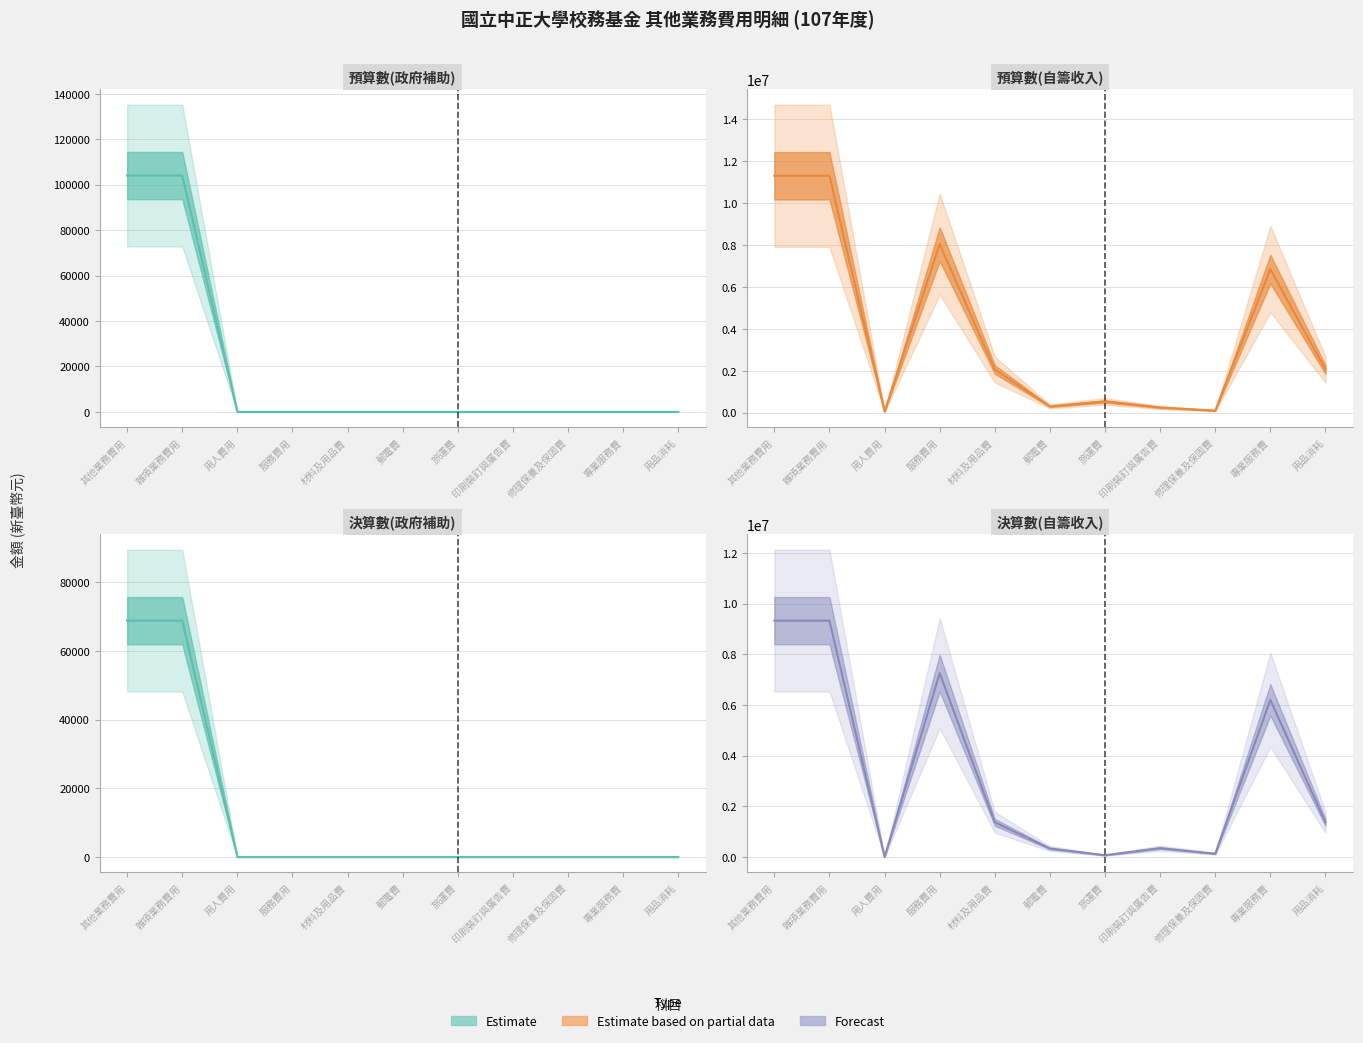

Reading left to right, extract all data points from this chart.

預算數(政府補助) 中線: 104000	104000	0	0	0	0	0	0	0	0	0
預算數(自籌收入) 中線: 11296000	11296000	60000	8036000	2060000	300000	540000	250000	100000	6846000	2060000
決算數(政府補助) 中線: 68866	68866	0	0	0	0	0	0	0	0	0
決算數(自籌收入) 中線: 9330139	9330139	0	7259043	1366025	332255	67537	347737	127641	6201487	1366025